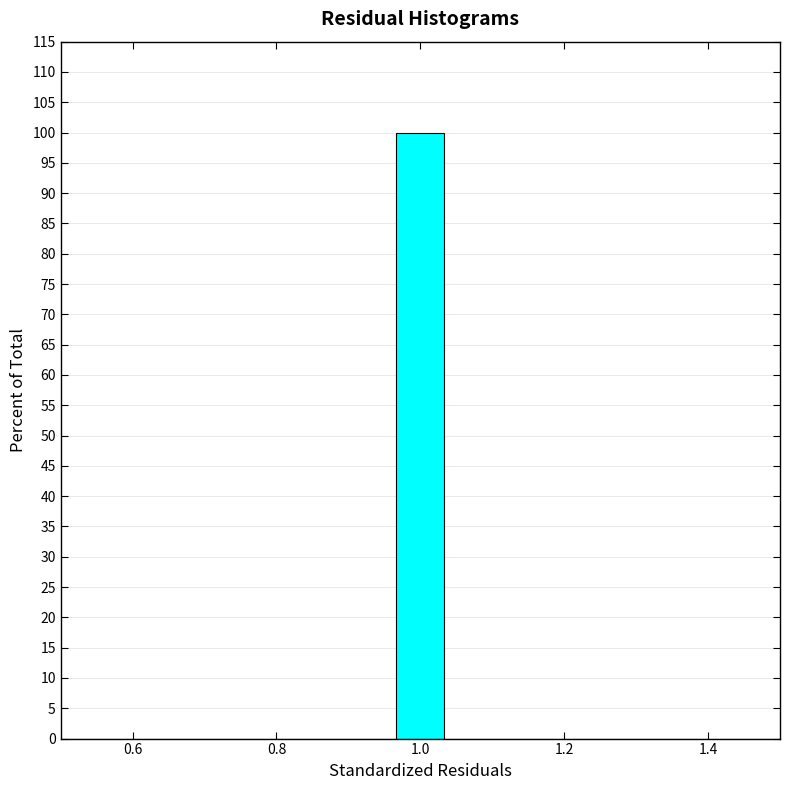

Around what value on the x-axis is the tallest bar? Give the approximate position of its centre, as read against the axis.

1.00